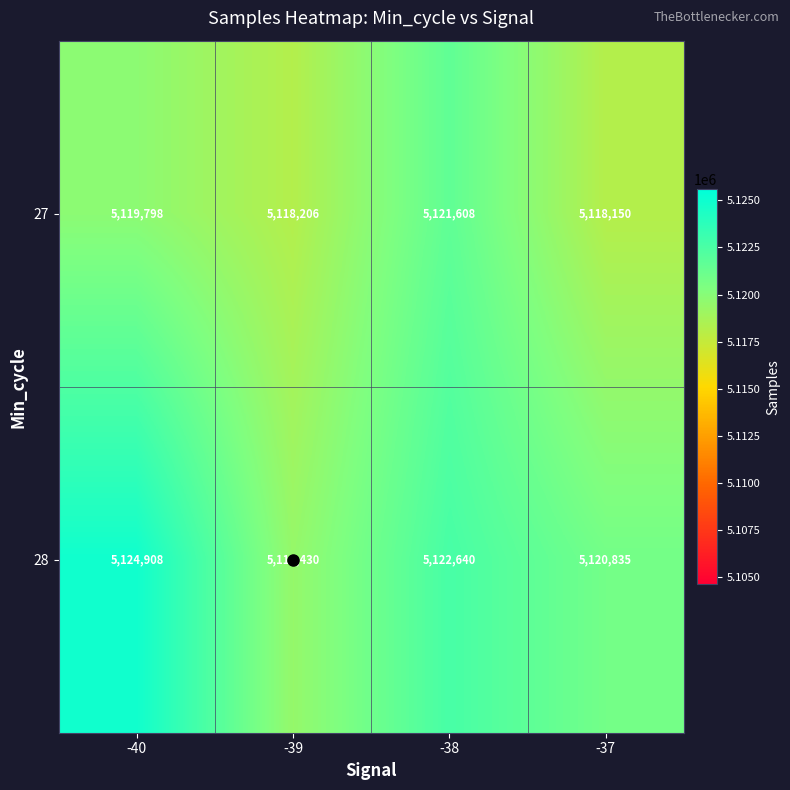

What is the total value across all series at -38?

10244248